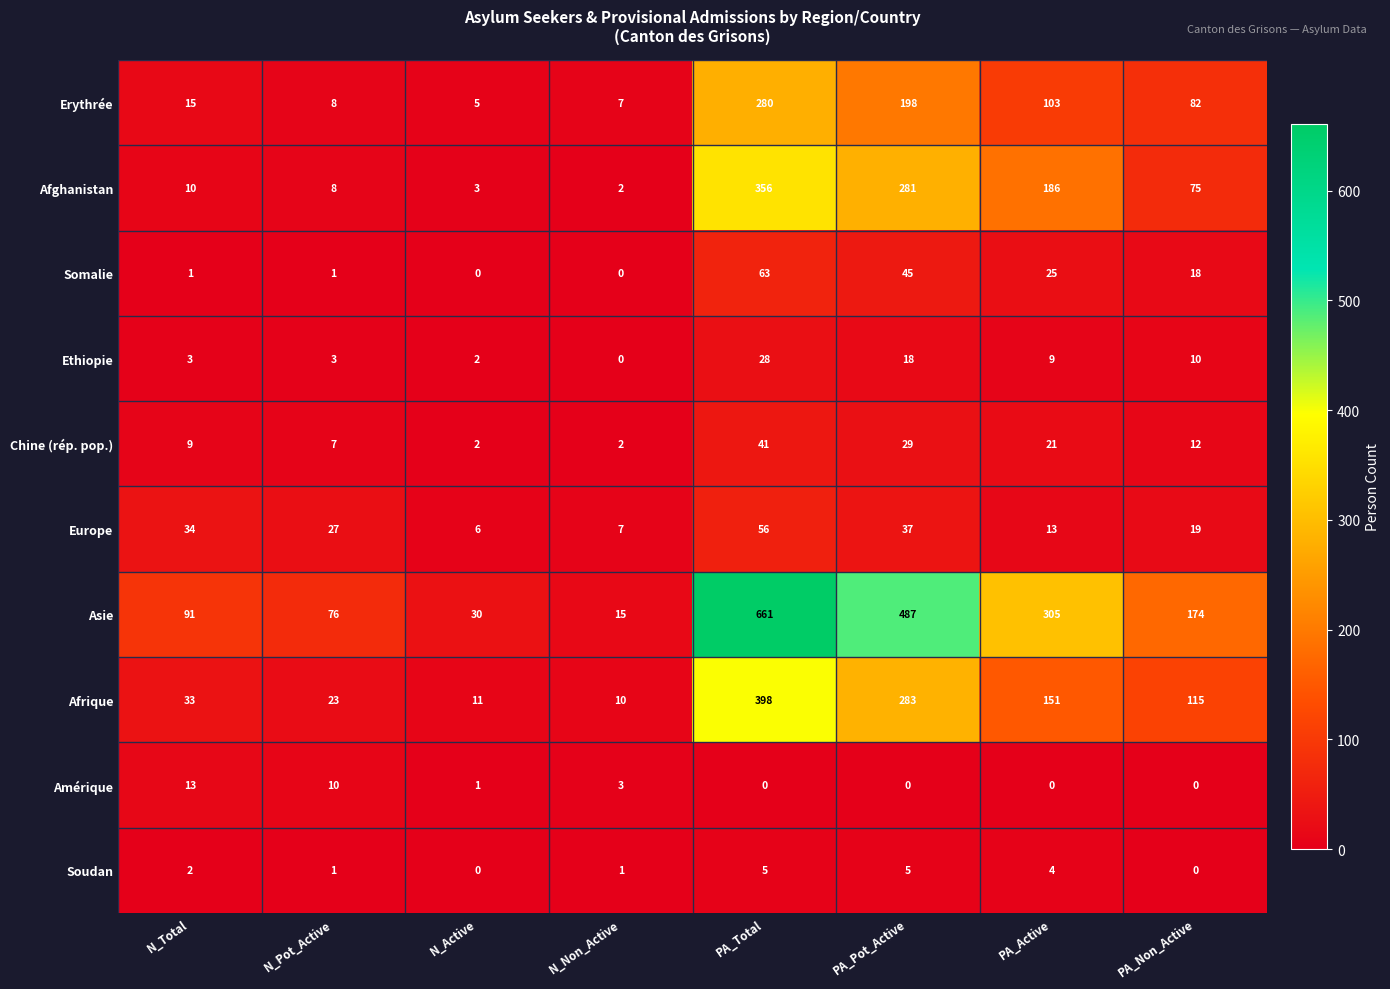

What is the maximum value shown in the chart?

661